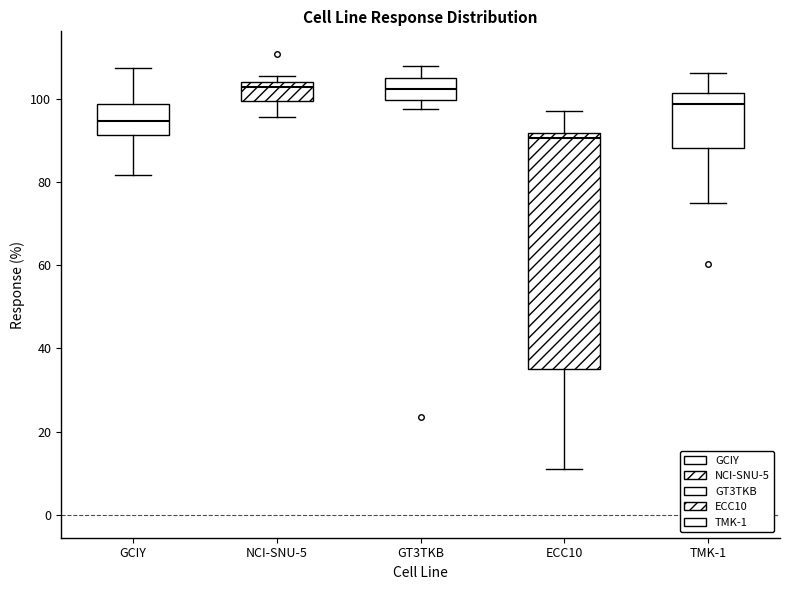

Which box is the tallest, from its lower edge to its upper edge?

ECC10